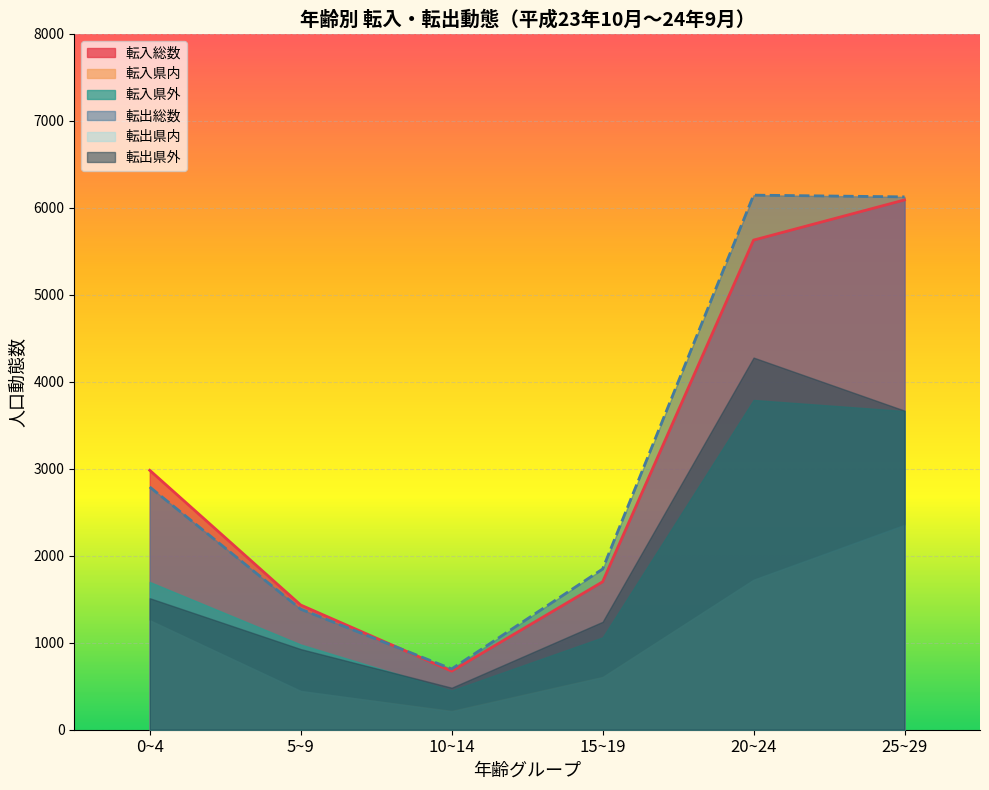

At how many categories does at least one series exceed 905?

5